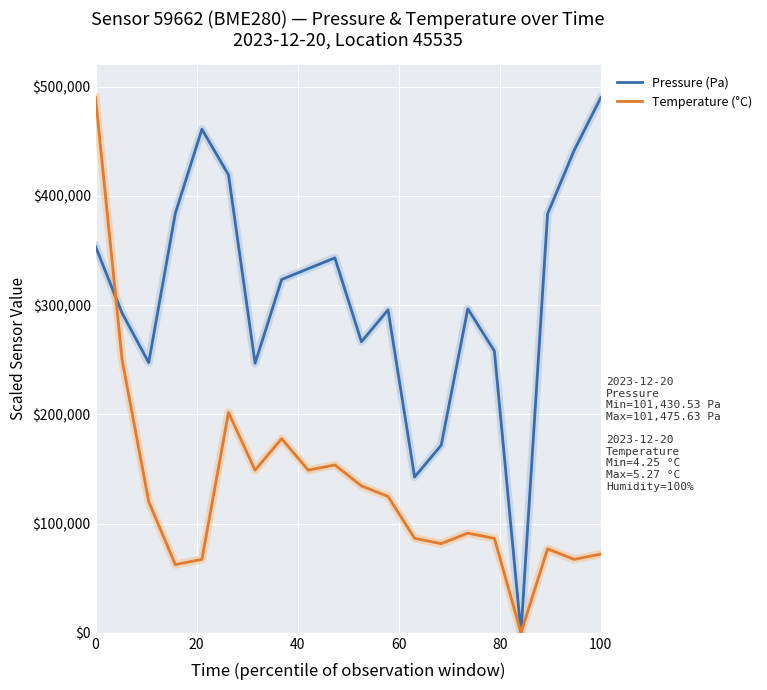

Which series has the largest total across all categories?

Pressure (Pa)